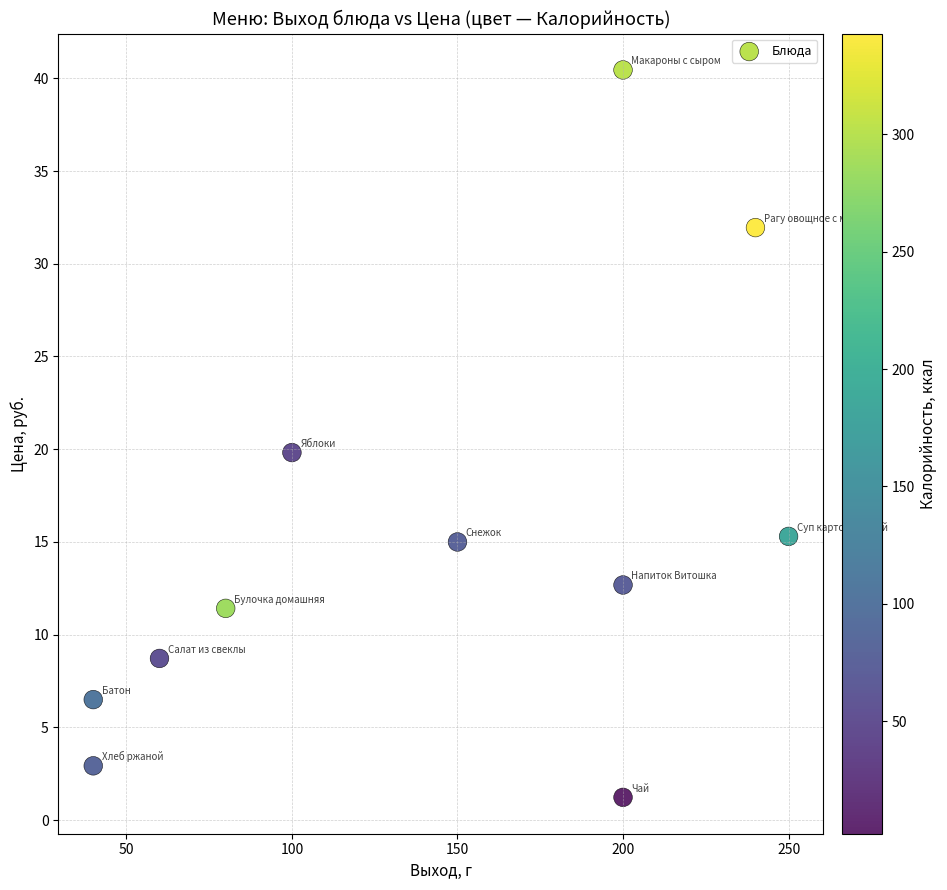

What is the average Y value?

15.1